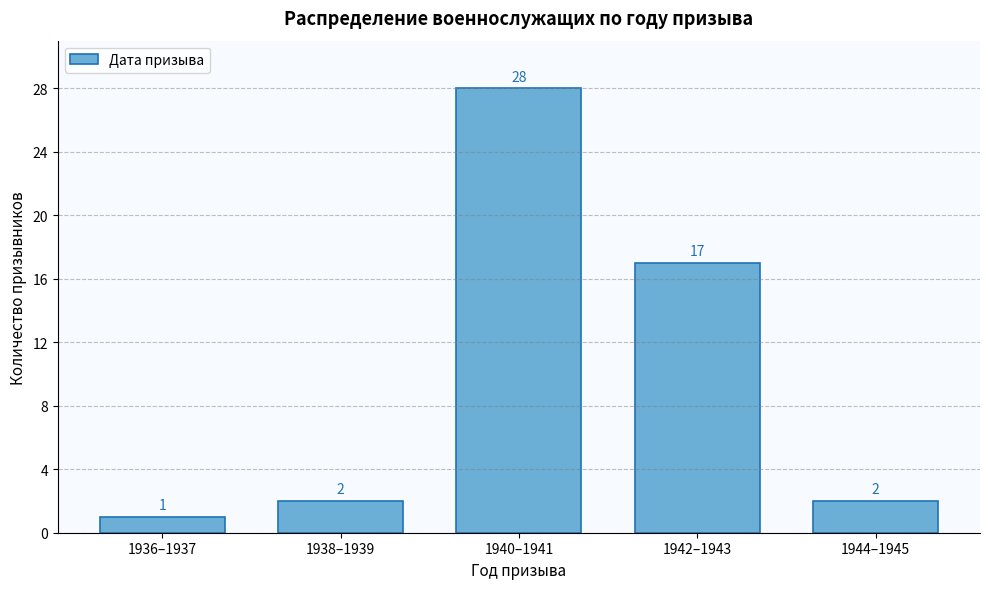

Reading left to right, extract all data points from this chart.

1936–1937=1	1938–1939=2	1940–1941=28	1942–1943=17	1944–1945=2